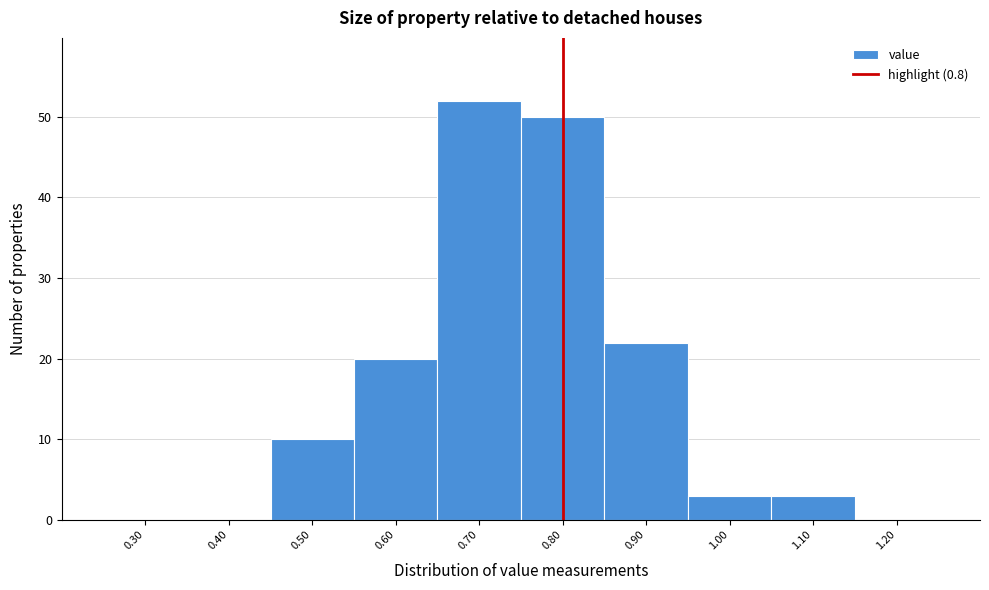

Reading left to right, transcribe this chart: for each bar, give the range it covers on the x-axis and its height. The values are not printed on the chart, so give them approximately, as read against the axis.

0.25 to 0.35: 0
0.35 to 0.45: 0
0.45 to 0.55: 10
0.55 to 0.65: 20
0.65 to 0.75: 52
0.75 to 0.85: 50
0.85 to 0.95: 22
0.95 to 1.05: 3
1.05 to 1.15: 3
1.15 to 1.25: 0